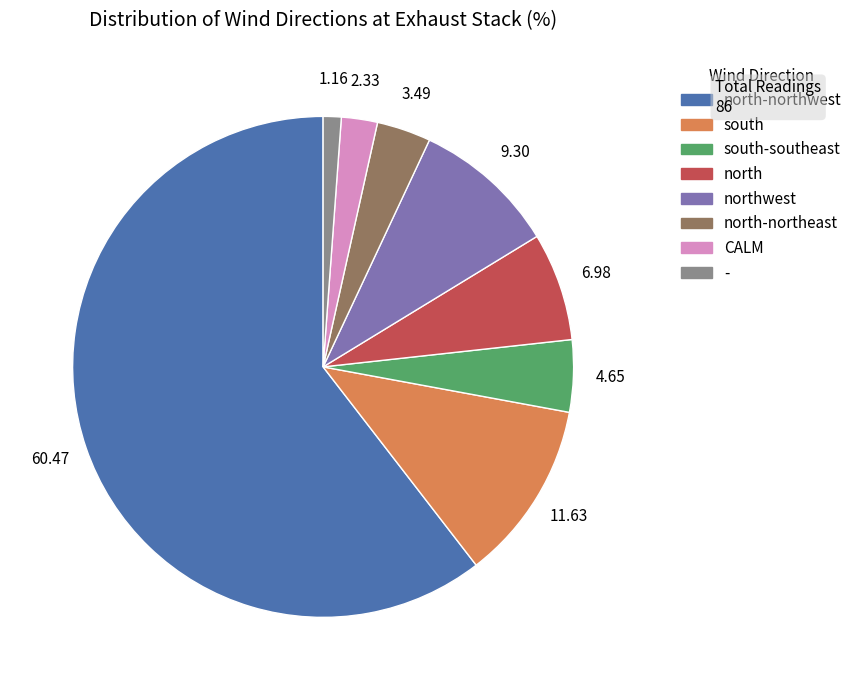

Does any single category account for the majority?

Yes